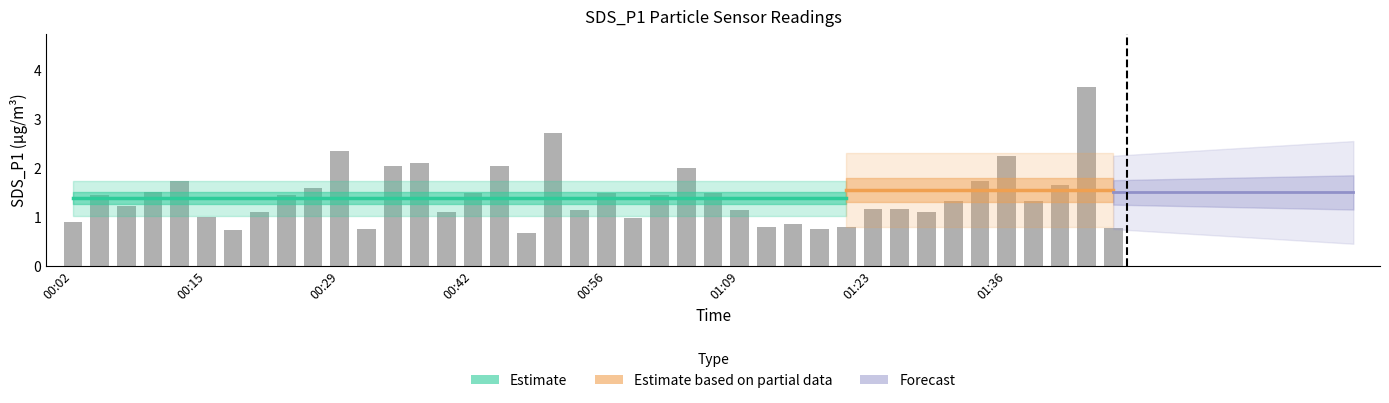

What is the change in value from 00:04 to 00:58?

-0.5